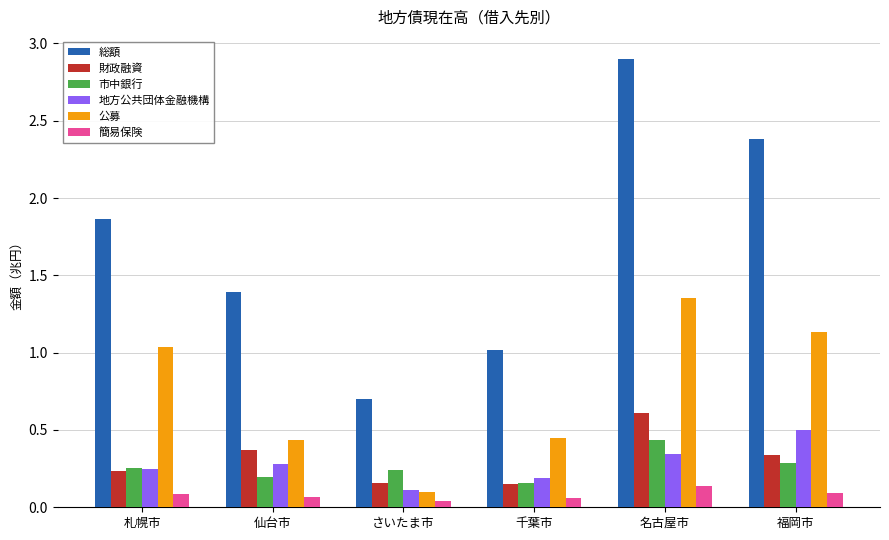

Which category has the highest value across all series?

名古屋市